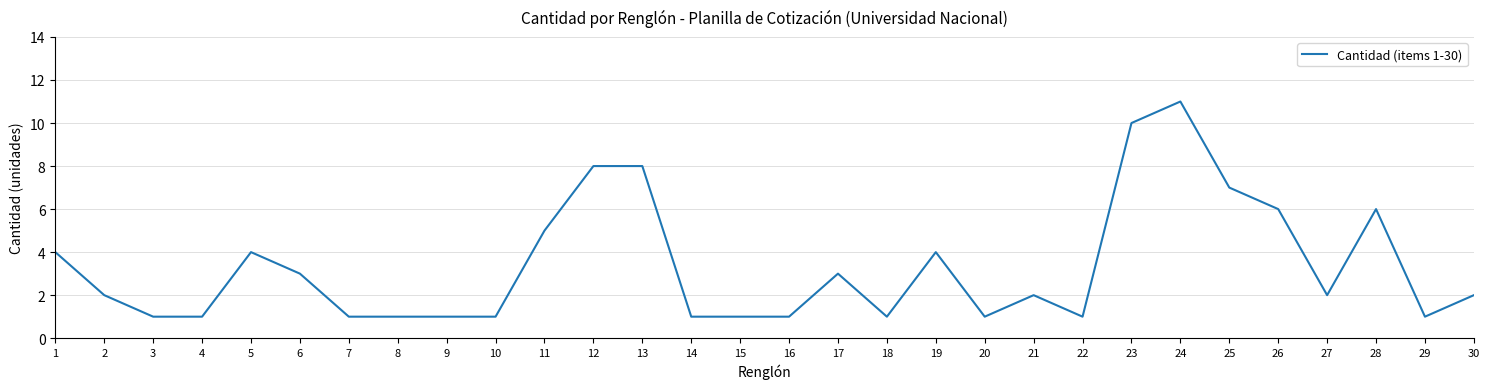

True or false: the data shows 1 at 22.

True